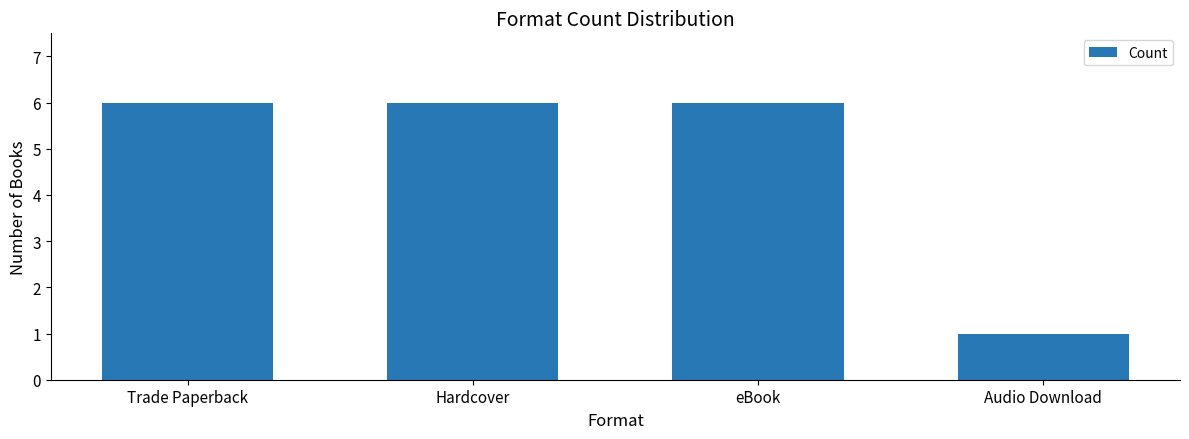

What is the label of the 3rd bar from the left?

eBook